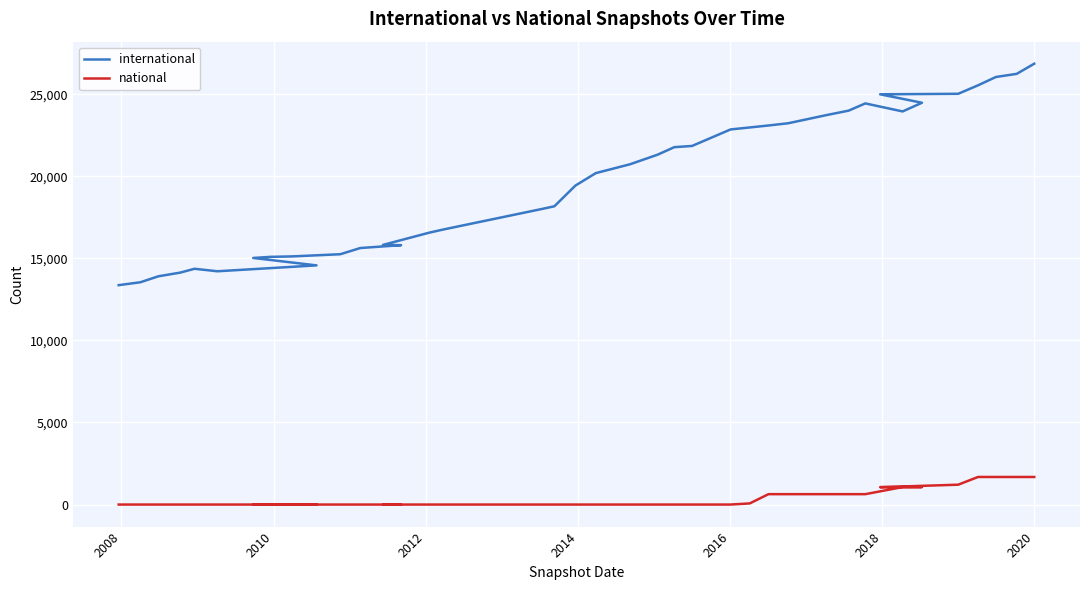

Is this an area chart (filled region under the line)?

No